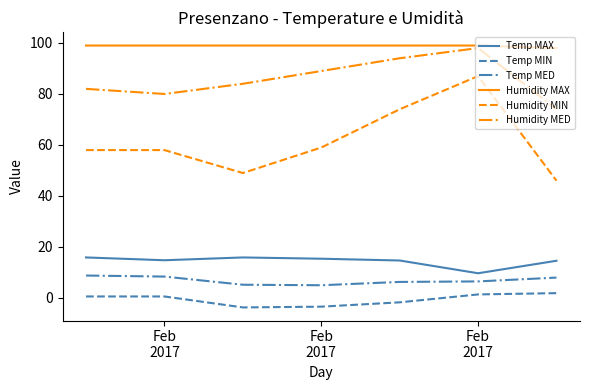

Which series has the largest total across all categories?

Humidity MAX